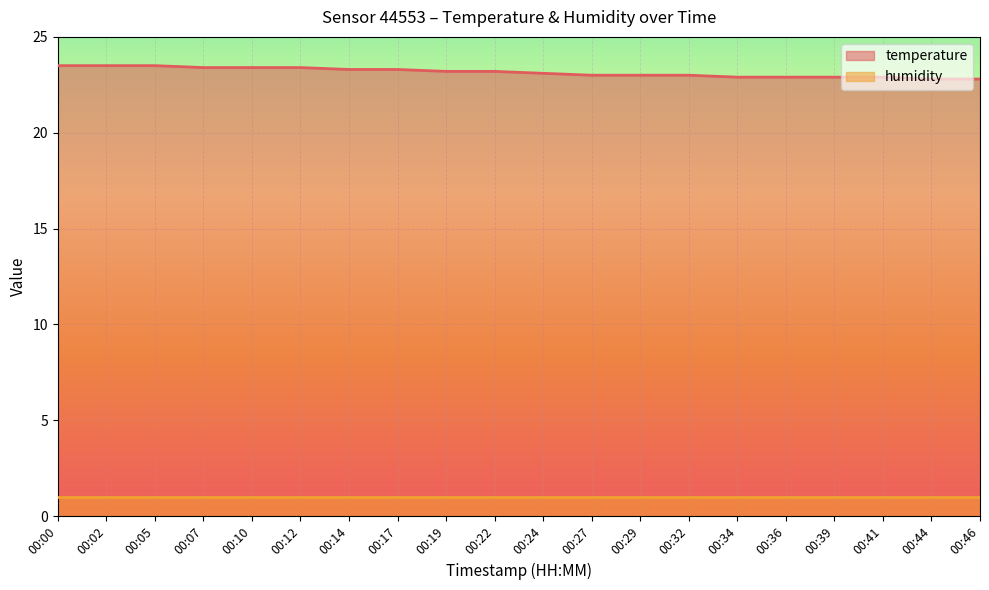

The value at 00:00 is 23.5. True or false?

True